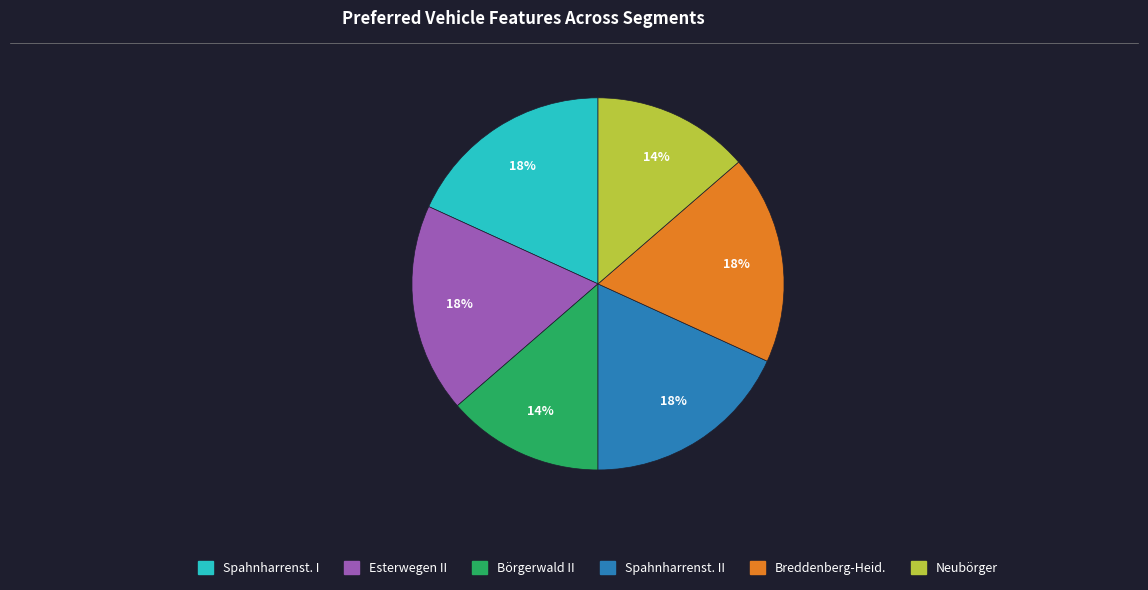

To the nearest percent, what is the combined percentage of Spahnharrenst. I and Esterwegen II?

36%